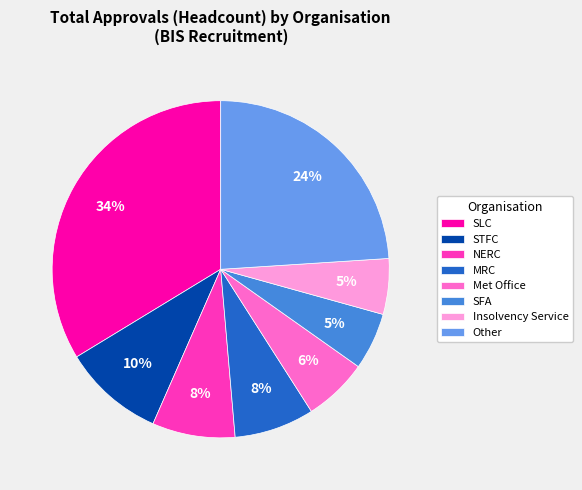

Which slice is the largest?

SLC